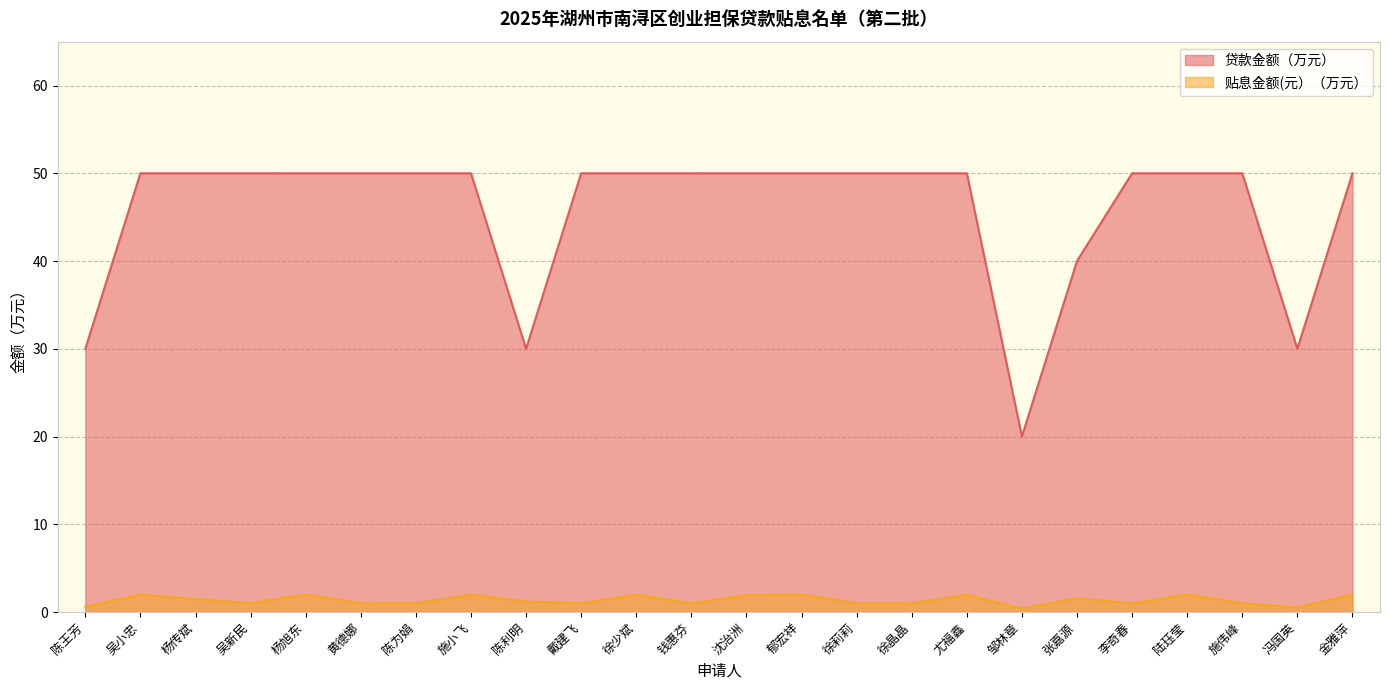

Rank the series by their maximum value, from highest to lowest.

贷款金额（万元）, 贴息金额(元）（万元）